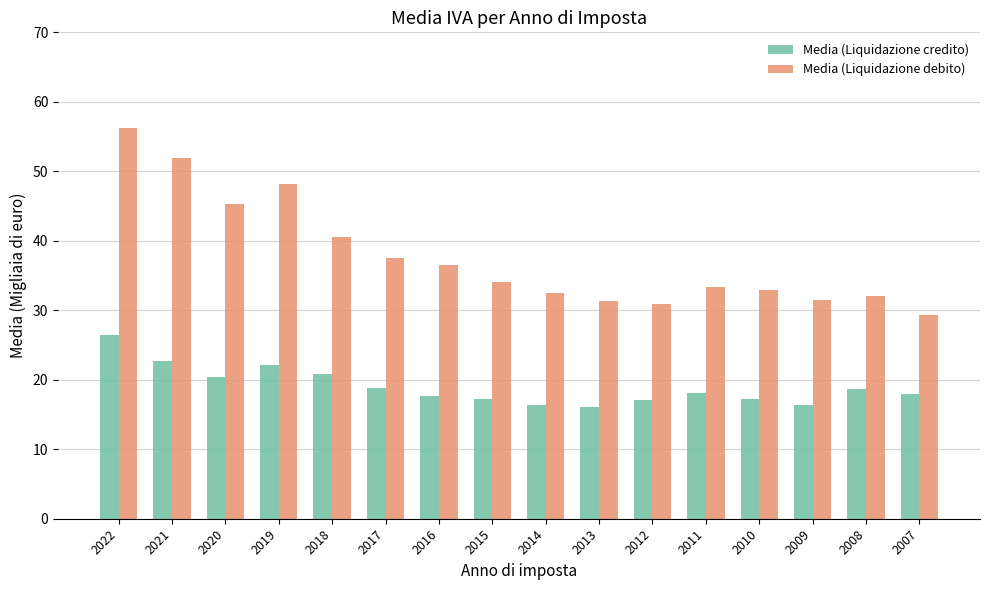

What is the spread (max minus min) of values at 2012?

13.8